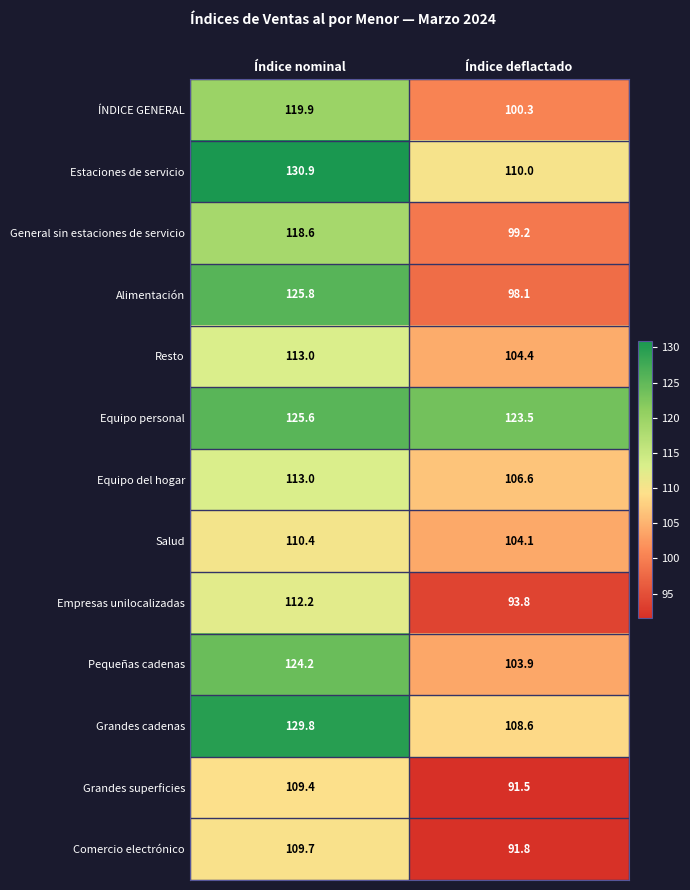

At Índice deflactado, list the series in order from smallest to largest.

Grandes superficies, Comercio electrónico, Empresas unilocalizadas, Alimentación, General sin estaciones de servicio, ÍNDICE GENERAL, Pequeñas cadenas, Salud, Resto, Equipo del hogar, Grandes cadenas, Estaciones de servicio, Equipo personal